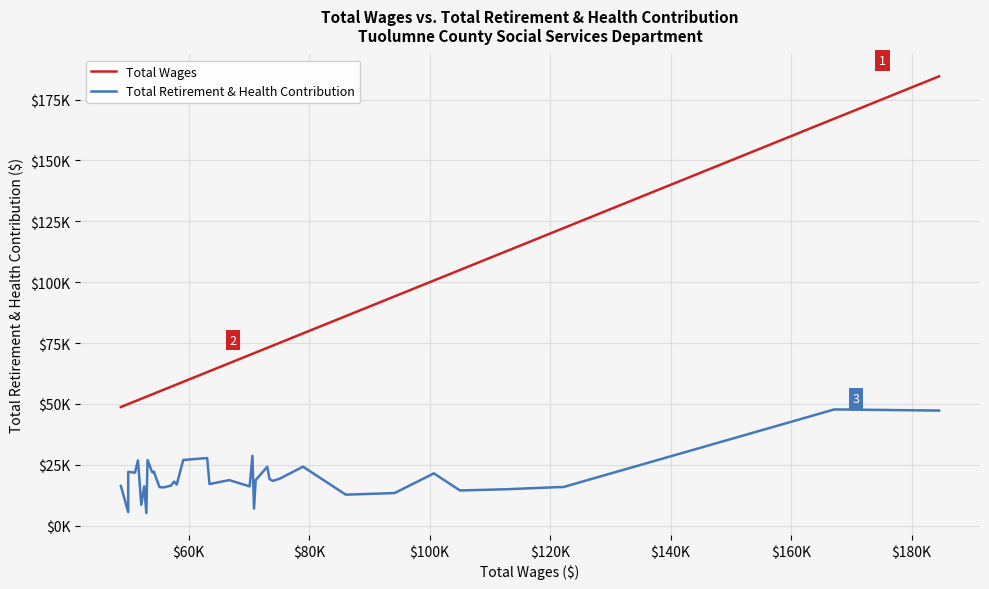

How many lines are shown in the chart?

2